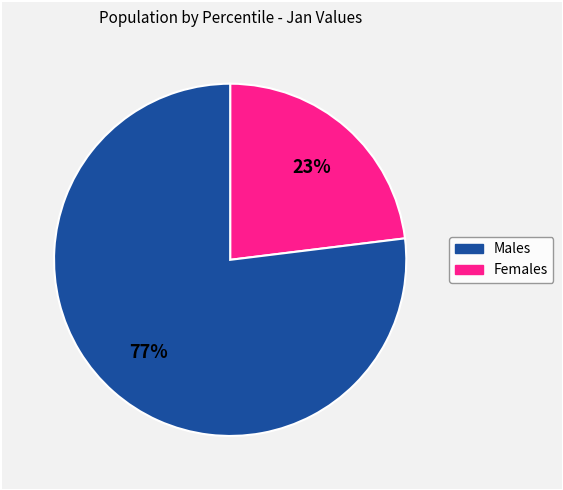

Is there a majority slice in this chart?

Yes